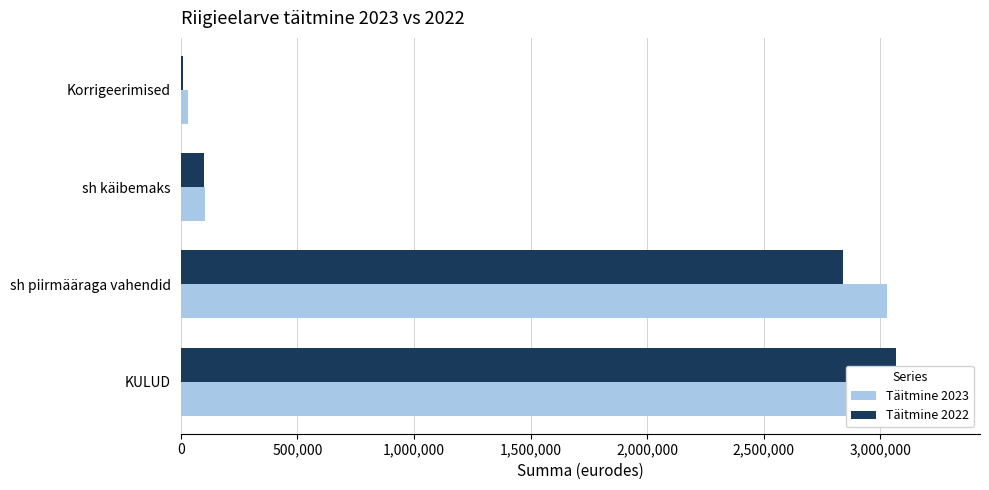

What is the value of the Täitmine 2023 bar at the 3rd from the left?

103622